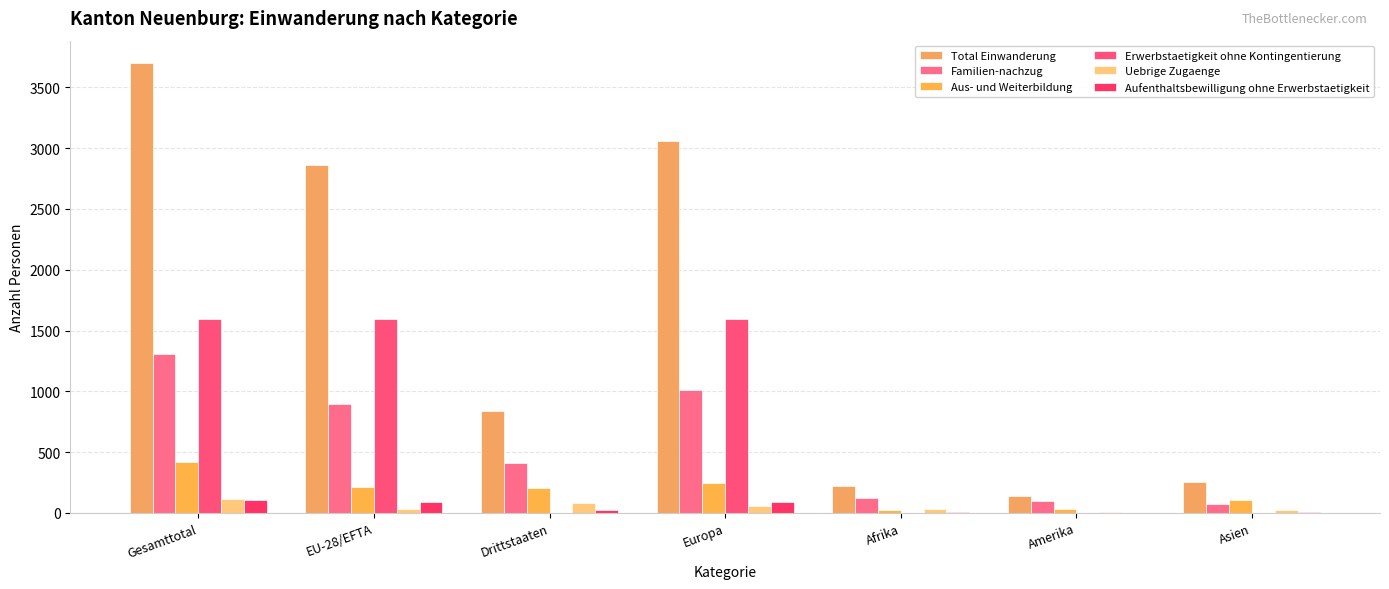

Count the number of data series in this chart.

6